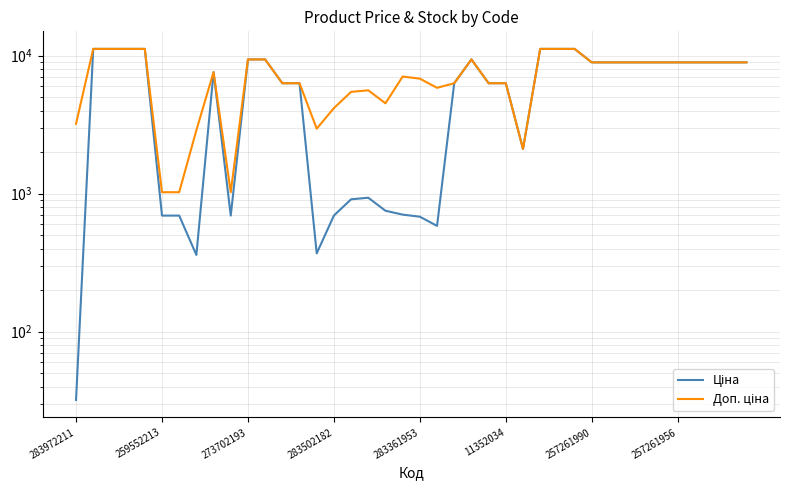

What is the sum of all Доп. ціна values?

288625.5